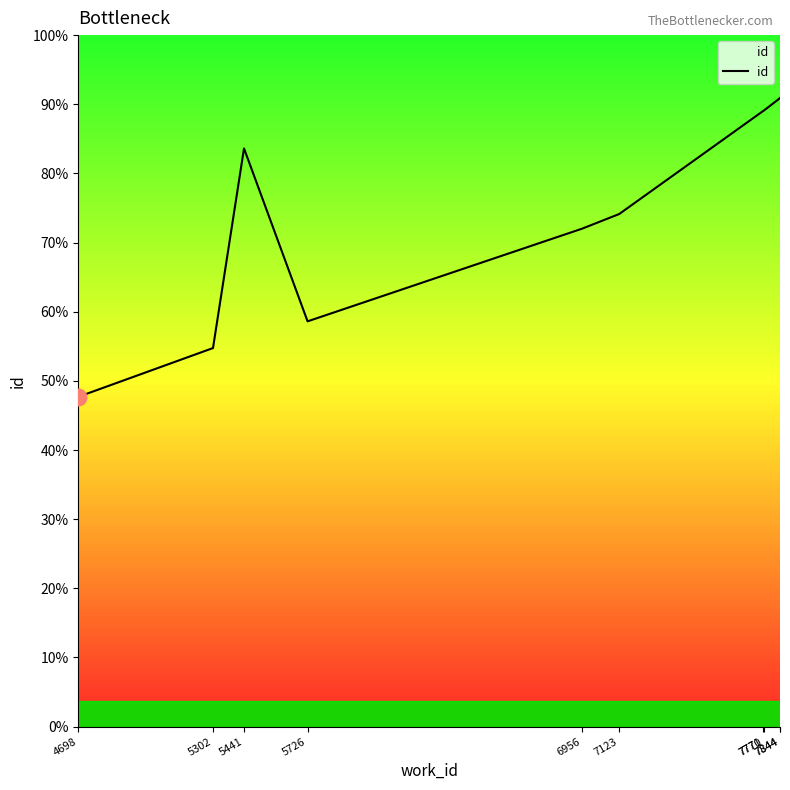

Which label corresponds to the smallest value in the chart?

4698